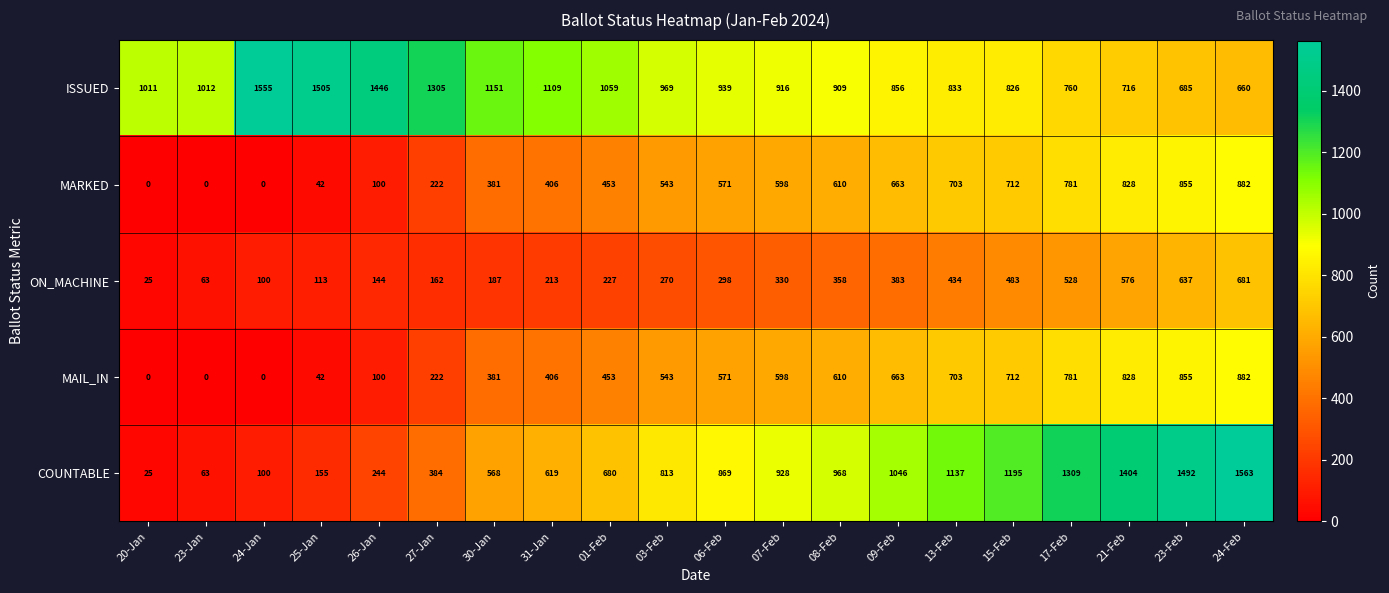

What is the difference between the maximum and minimum values in the ISSUED series?

895